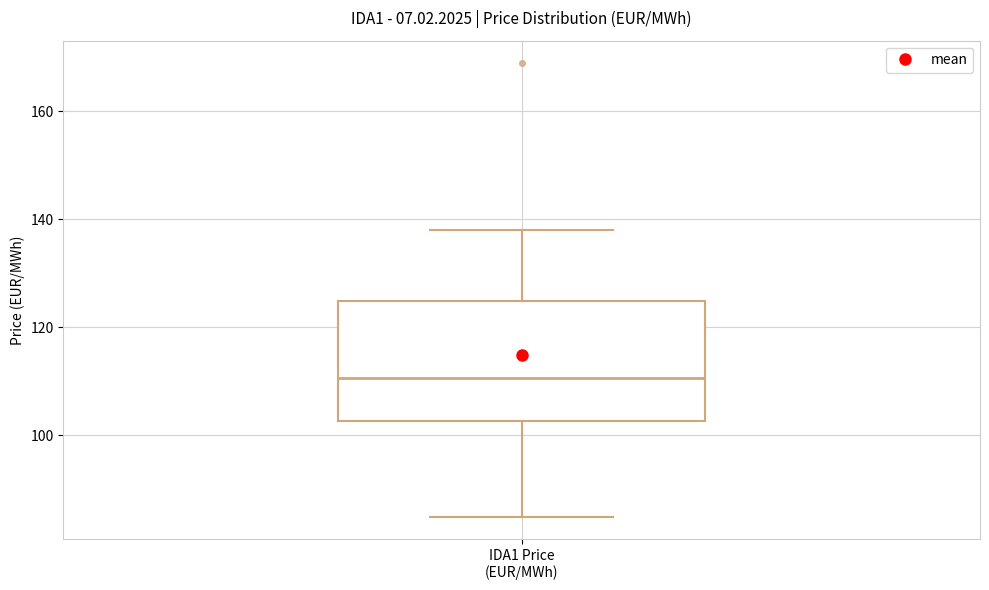

Where is the lower edge of the box for IDA1 Price (EUR/MWh) on the y-axis? The values are not printed on the chart, so give them approximately, as read against the axis.

102